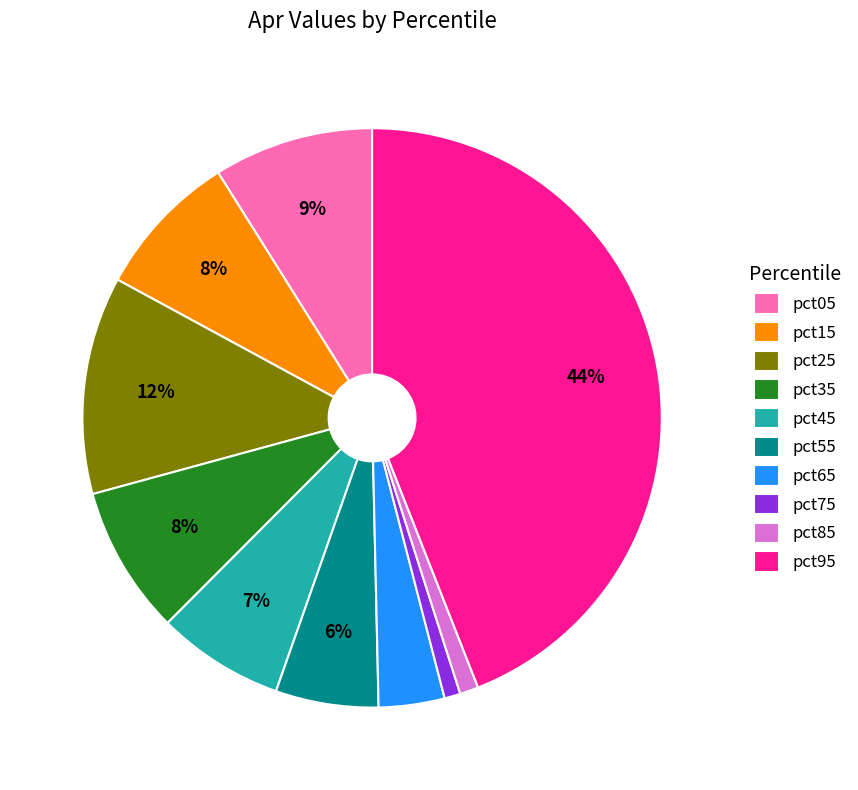

Is the sum of pct75 and pct15 greater than half?

No